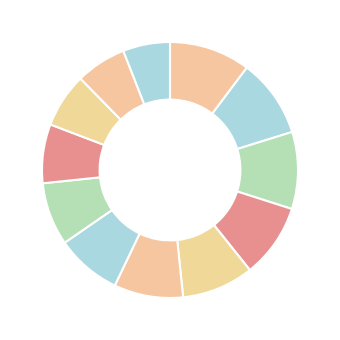

Count the number of slices in the pie.

12